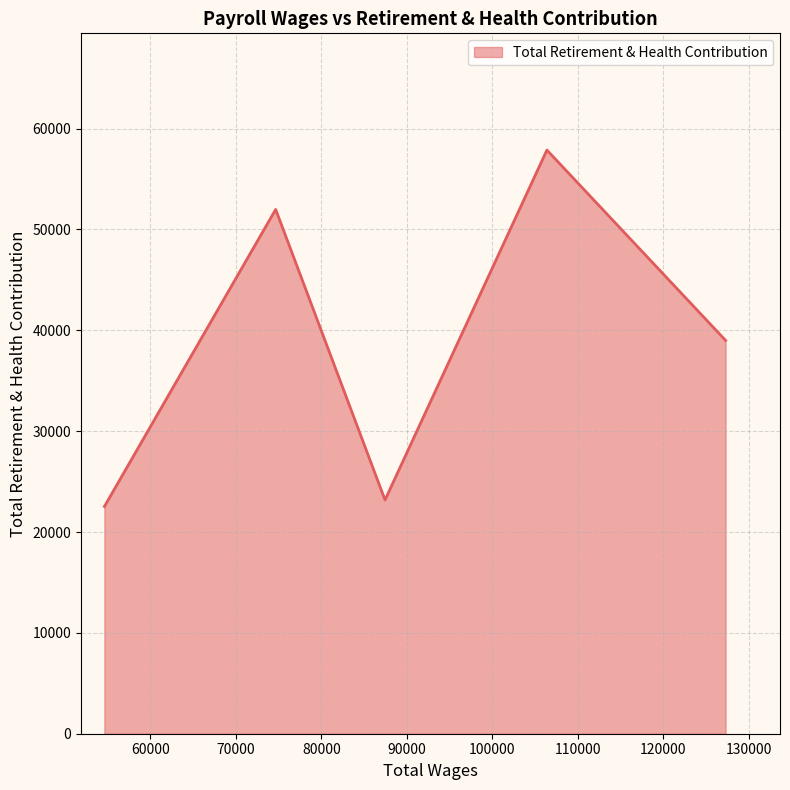

True or false: the data has more than 1 interior local peaks.

True